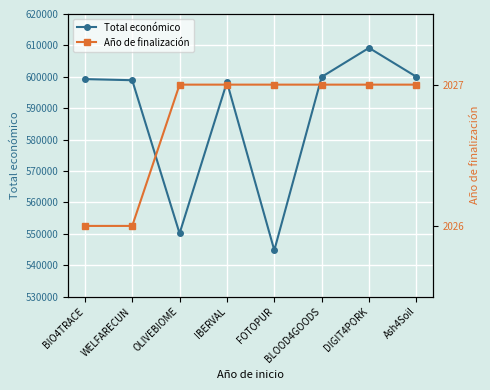

What is the minimum value for Total económico?

544746